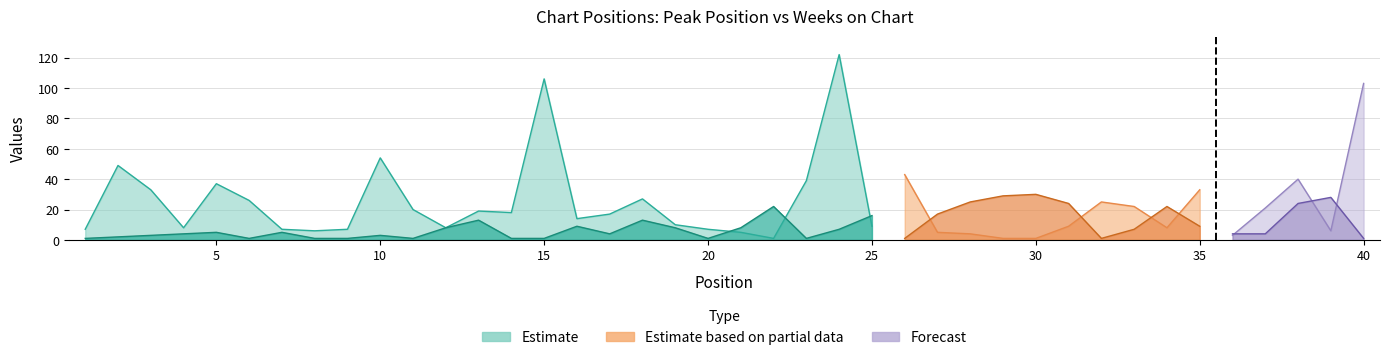

Where does the Peak Position series first go above 5?

12